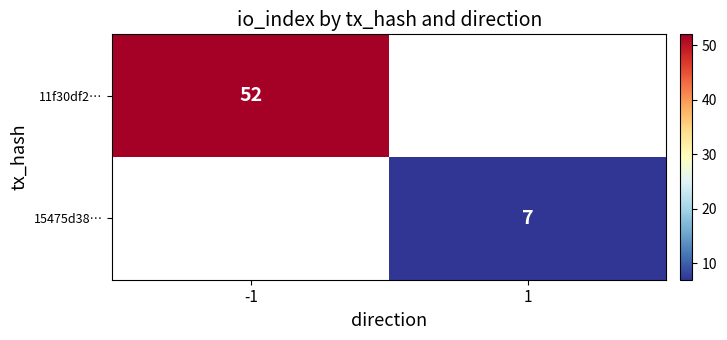

Which category has the lowest value across all series?

1